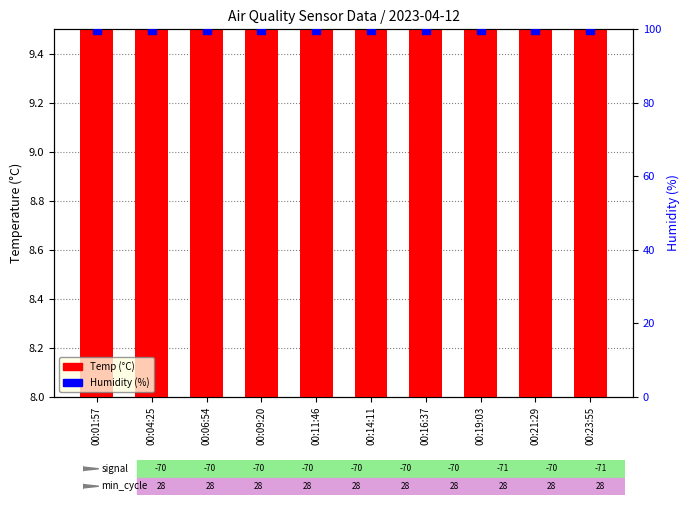

Which series has the largest total across all categories?

Humidity